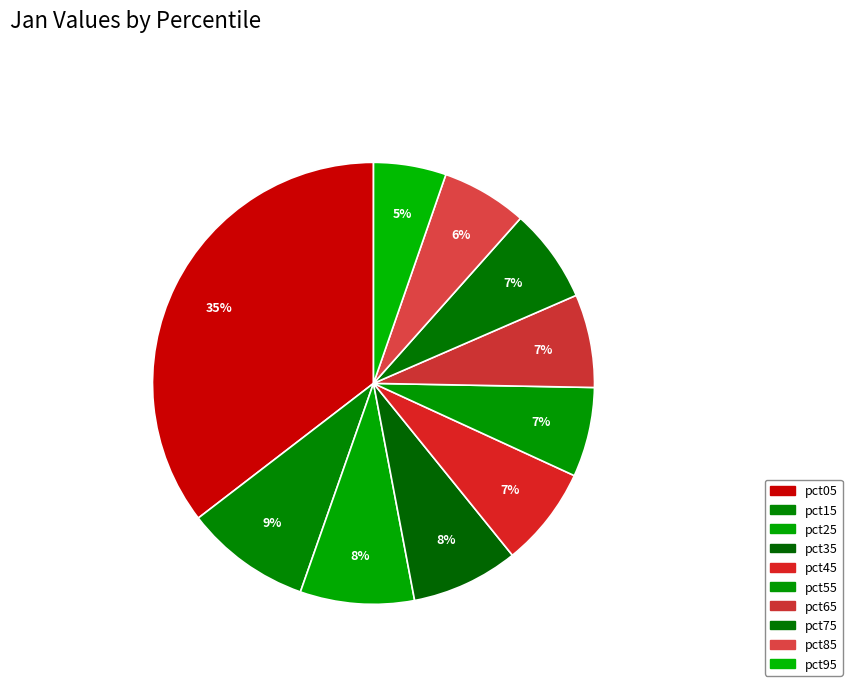

To the nearest percent, what is the difference between the largest and smallest slice percentages?

30%